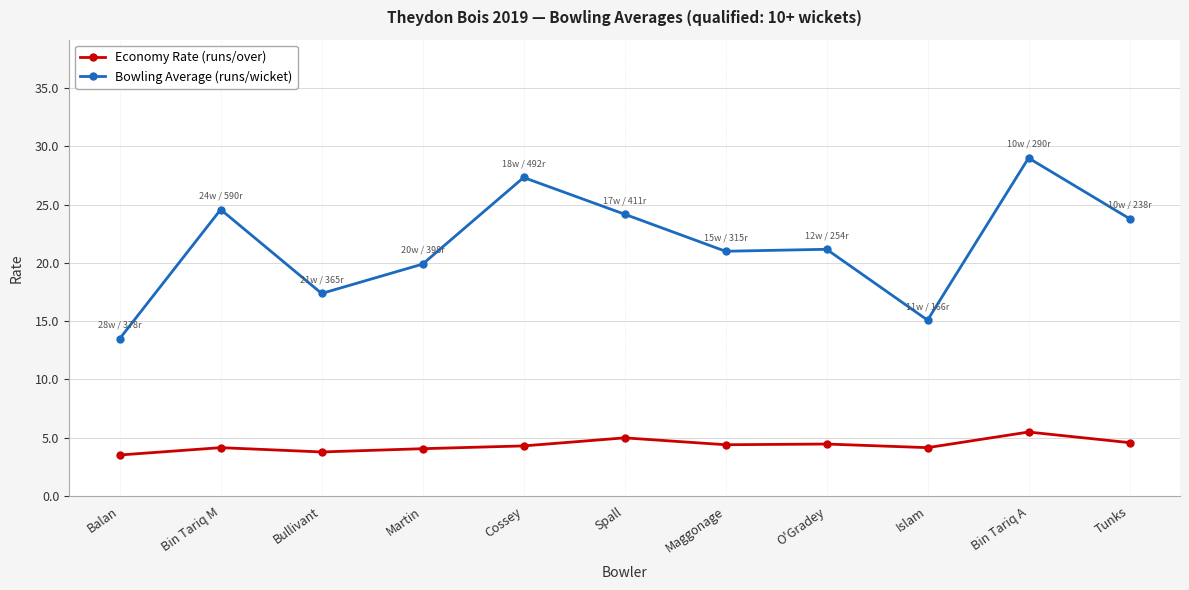

Is the value of Bowling Average (runs/wicket) at Balan greater than the value of Economy Rate (runs/over) at Bullivant?

Yes